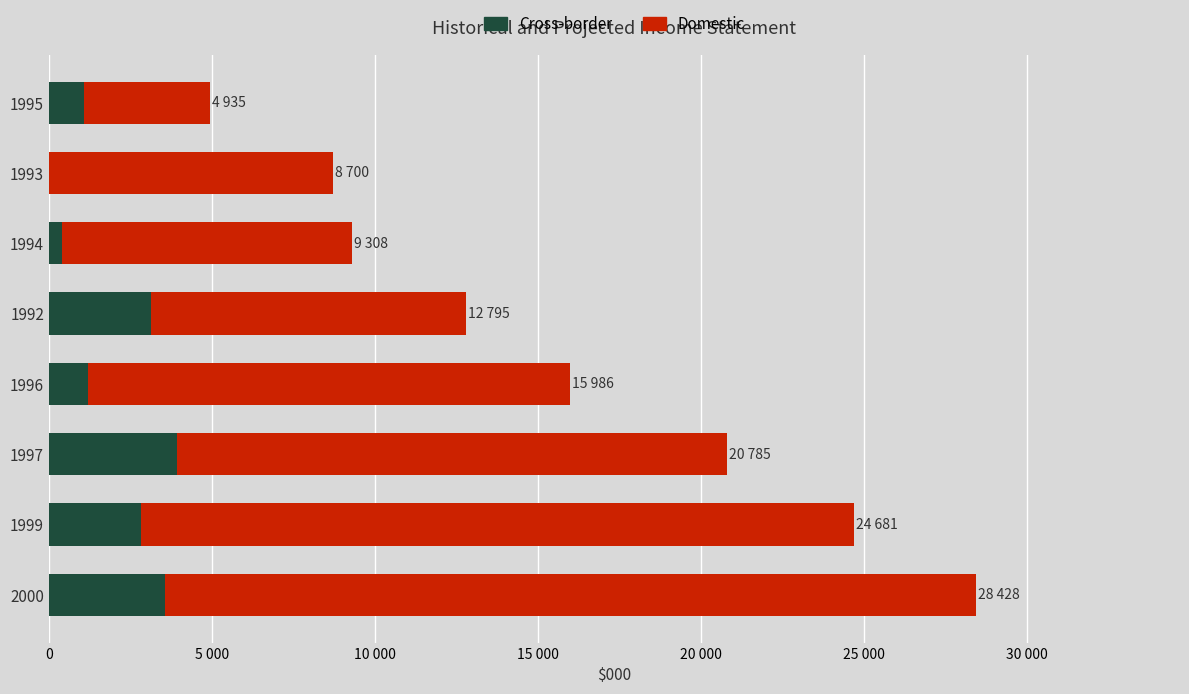

At how many categories does at least one series exceed 12857?

4